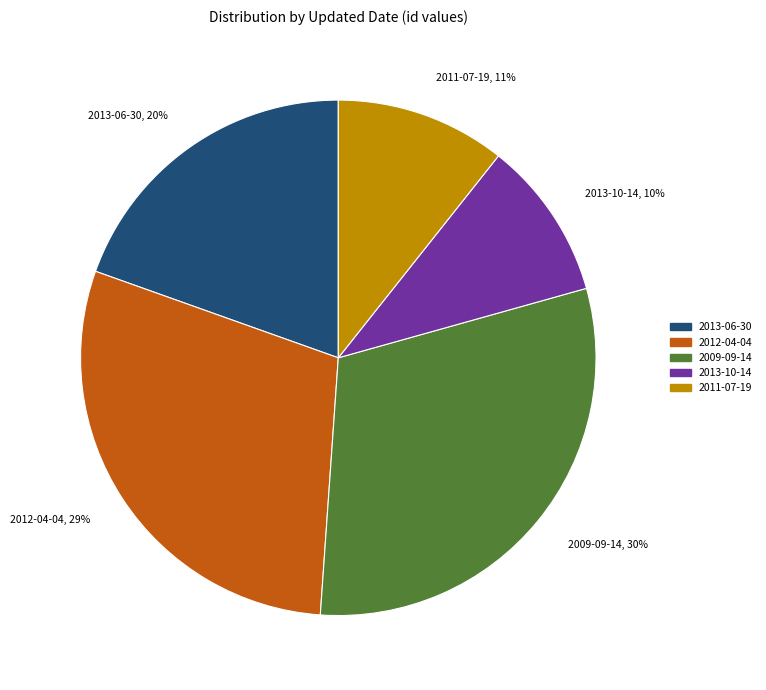

Which category has the smallest portion of the pie?

2013-10-14